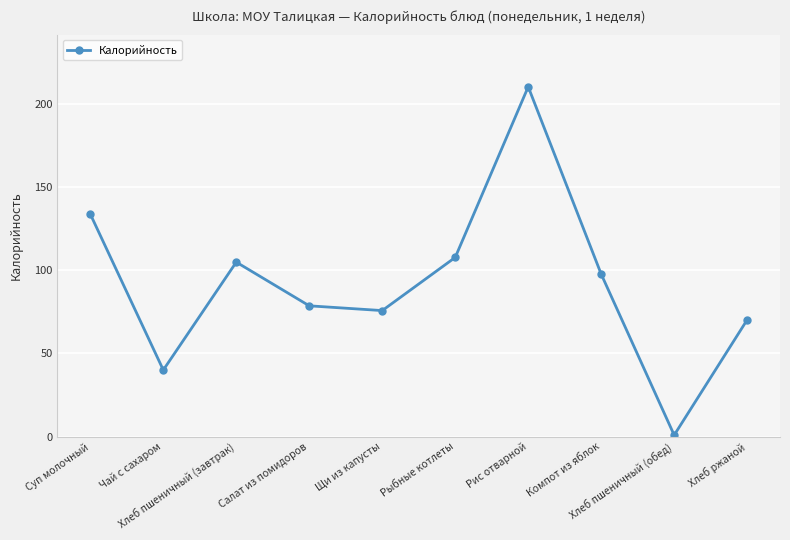

Approximately how many times larger is the value at Суп молочный compared to Рыбные котлеты?

1.2